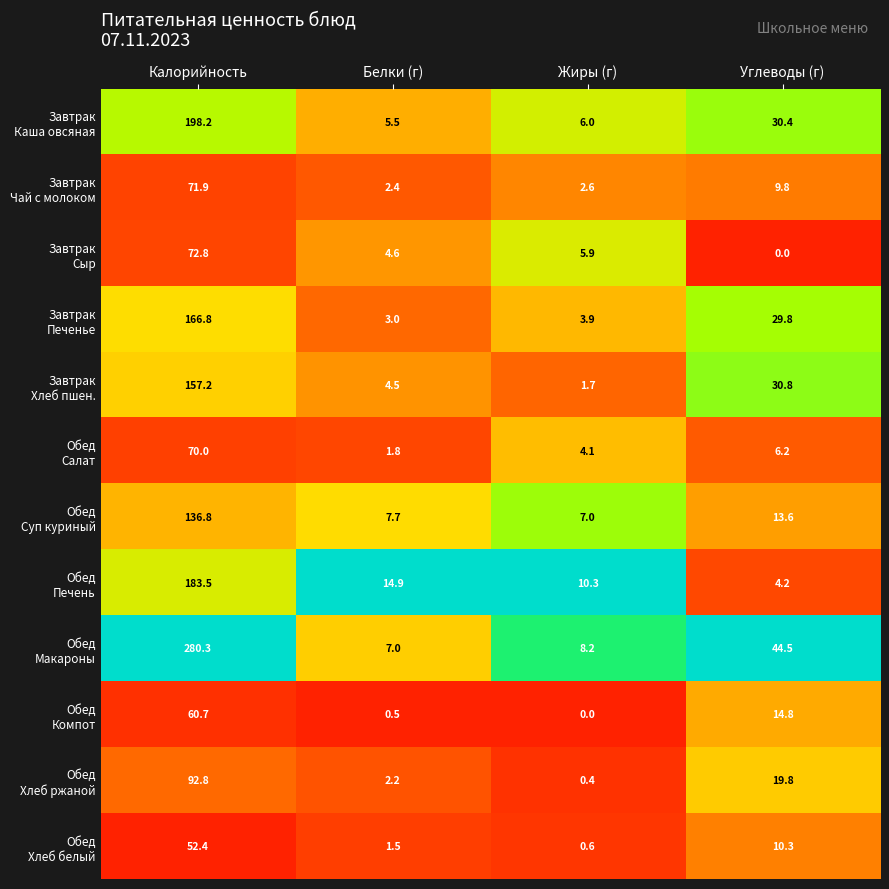

What is the difference between the highest and lowest values at Белки (г)?

14.4